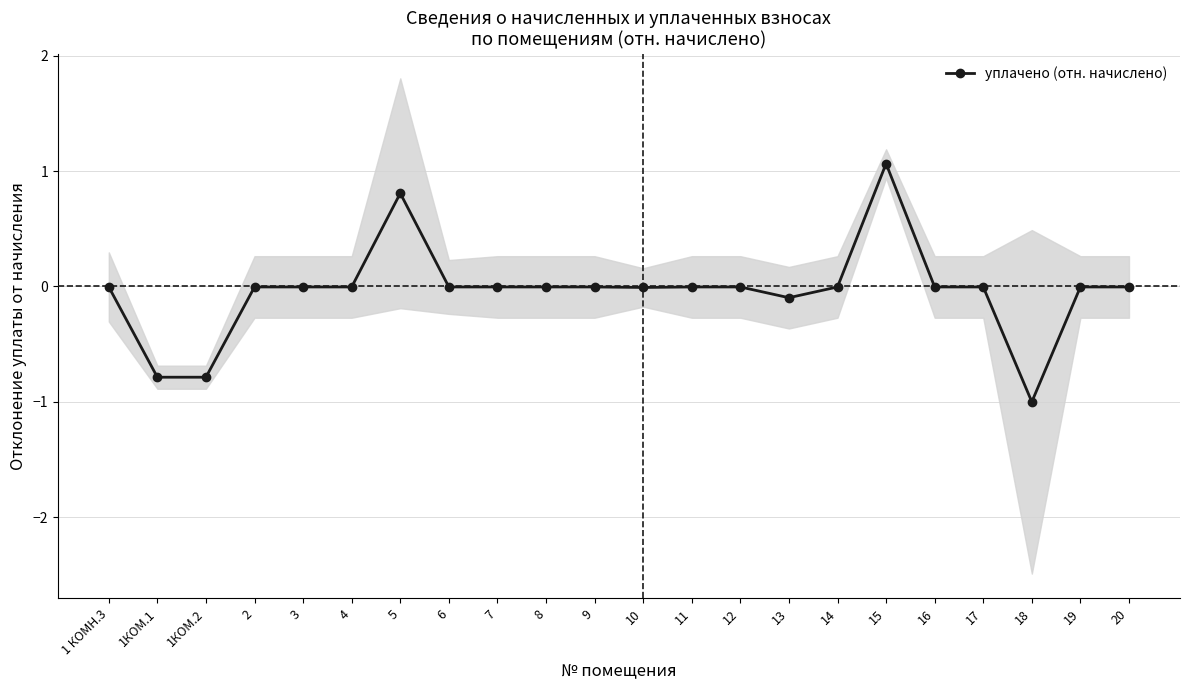

The chart shows a value of -0.0 at 11. True or false?

True